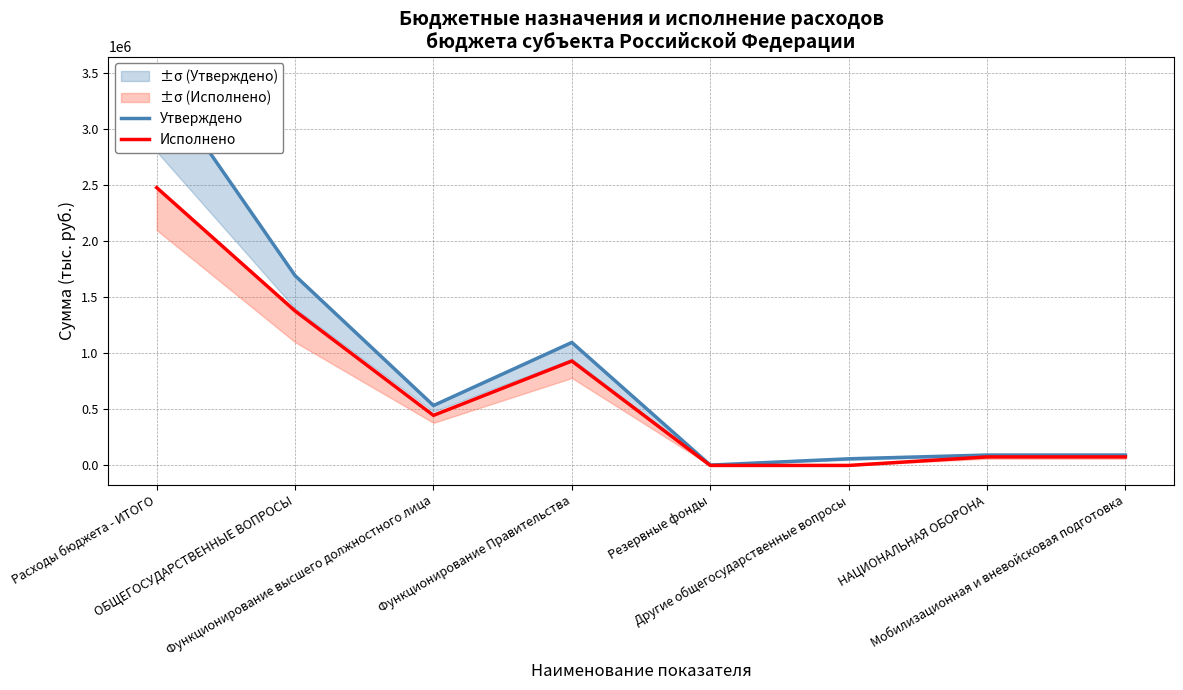

What is the sum of all Исполнено values?

5387590.4